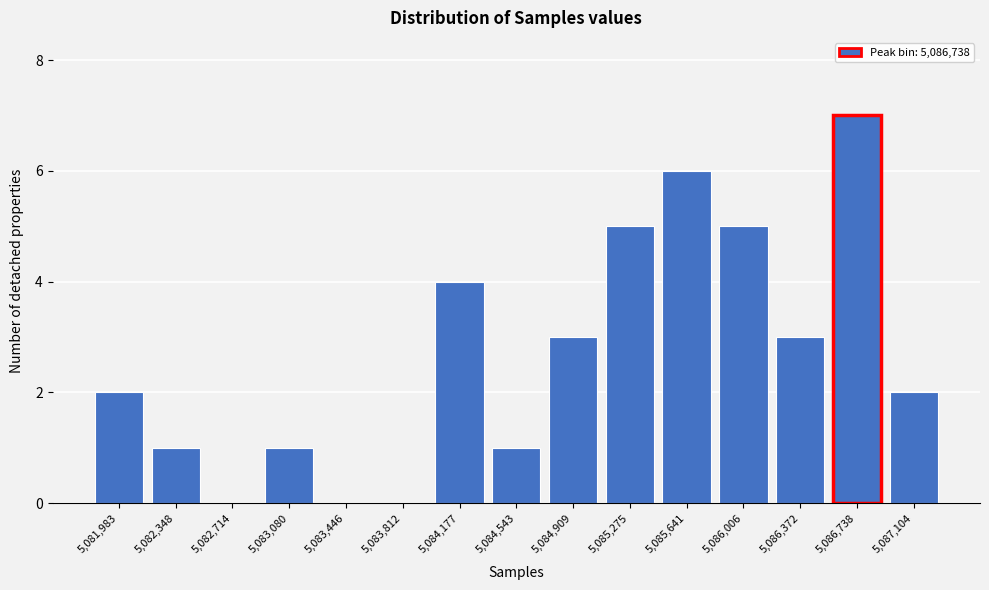

Reading left to right, what are all the values shown in this chart?

5,081,983=2	5,082,348=1	5,082,714=0	5,083,080=1	5,083,446=0	5,083,812=0	5,084,177=4	5,084,543=1	5,084,909=3	5,085,275=5	5,085,641=6	5,086,006=5	5,086,372=3	5,086,738=7	5,087,104=2